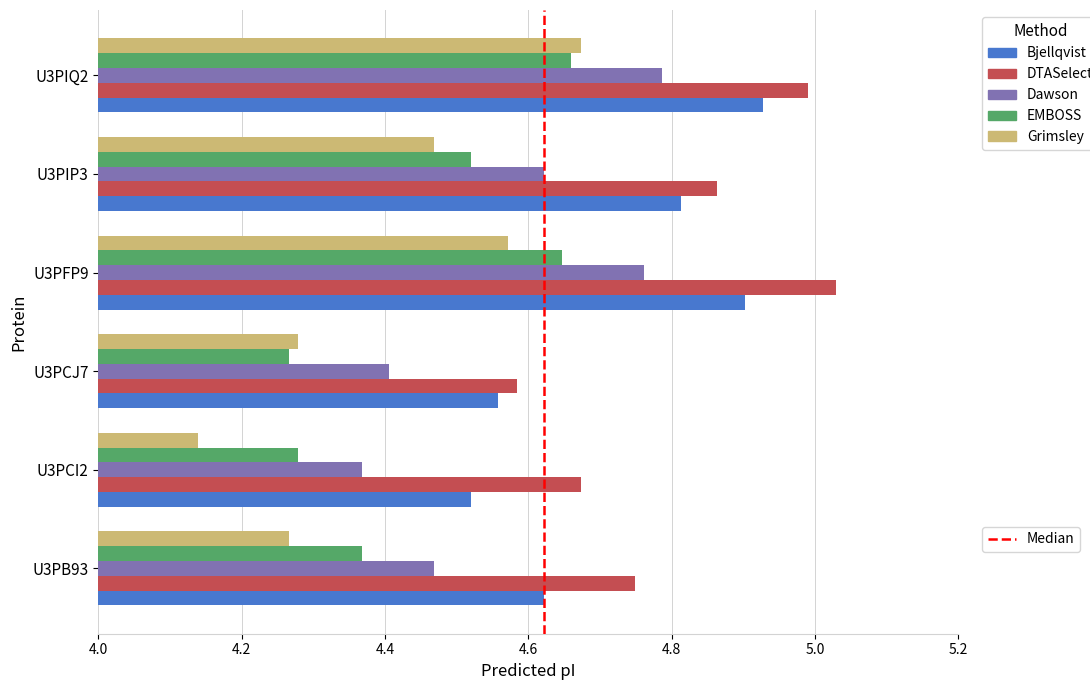

At which category is the sum across all series the highest?

U3PIQ2